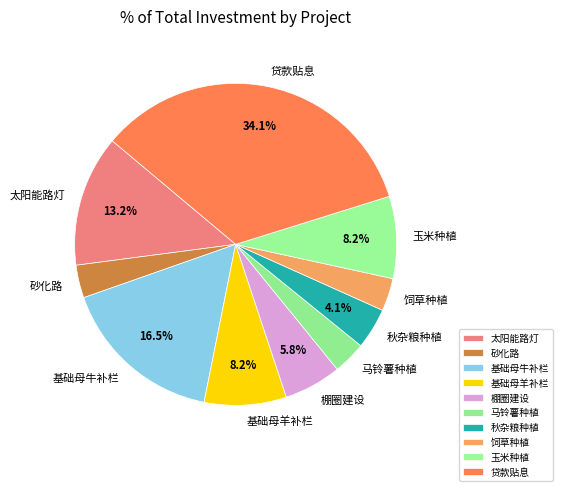

Between 贷款贴息 and 基础母牛补栏, which is larger?

贷款贴息